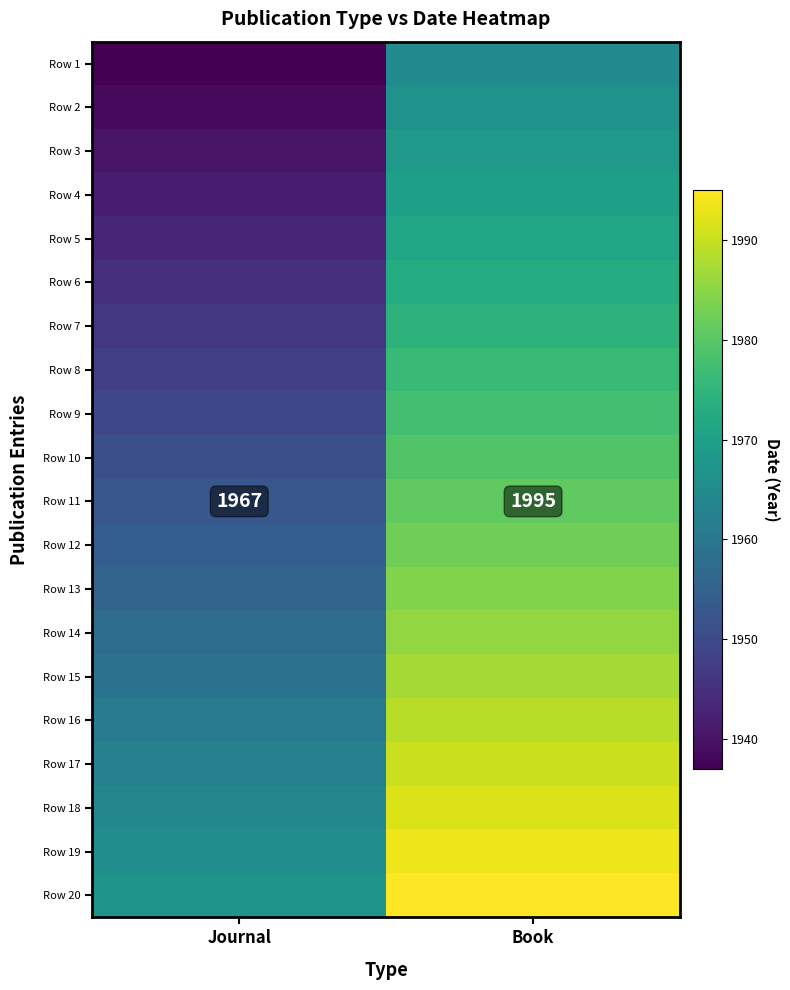

Which series has the largest total across all categories?

Row 20